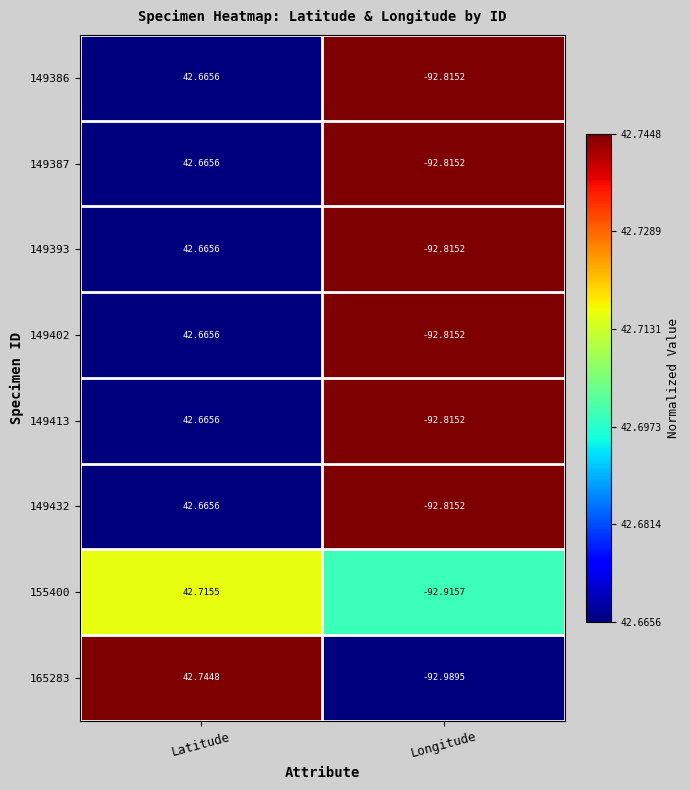

At which label does 149387 first exceed 42?

Latitude